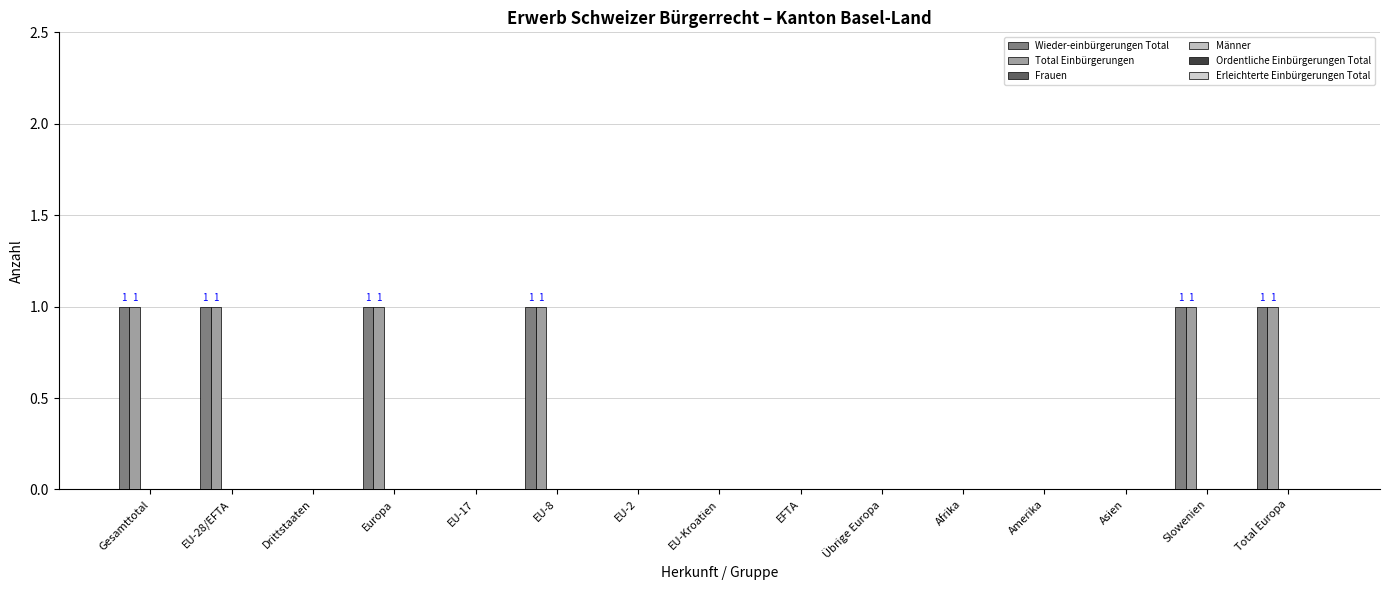

Does the chart contain stacked bars?

No